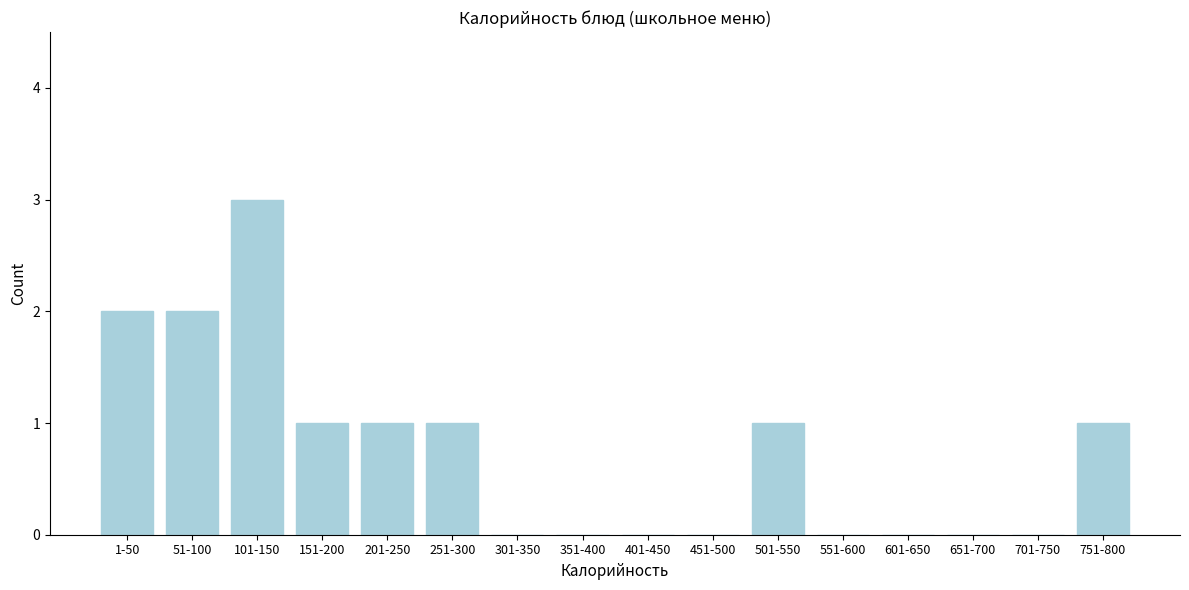

Reading left to right, what are all the values shown in this chart?

1-50=2	51-100=2	101-150=3	151-200=1	201-250=1	251-300=1	301-350=0	351-400=0	401-450=0	451-500=0	501-550=1	551-600=0	601-650=0	651-700=0	701-750=0	751-800=1